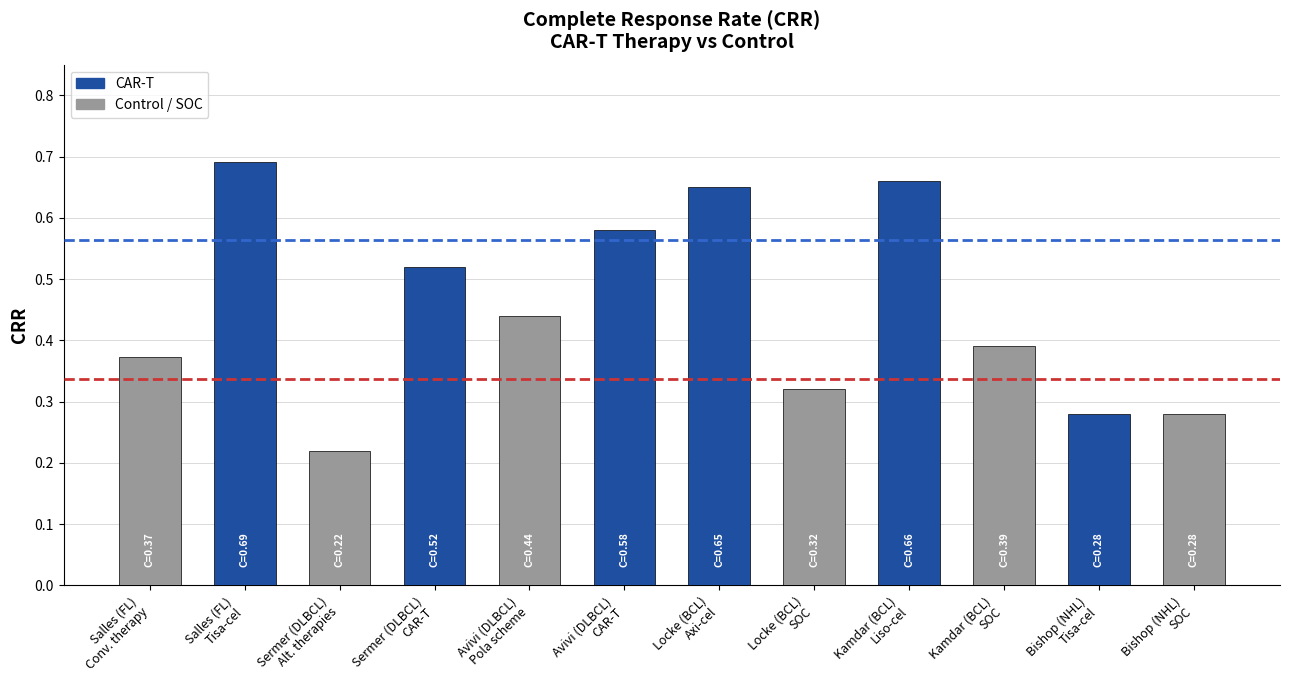

What is the sum of all values?

5.4